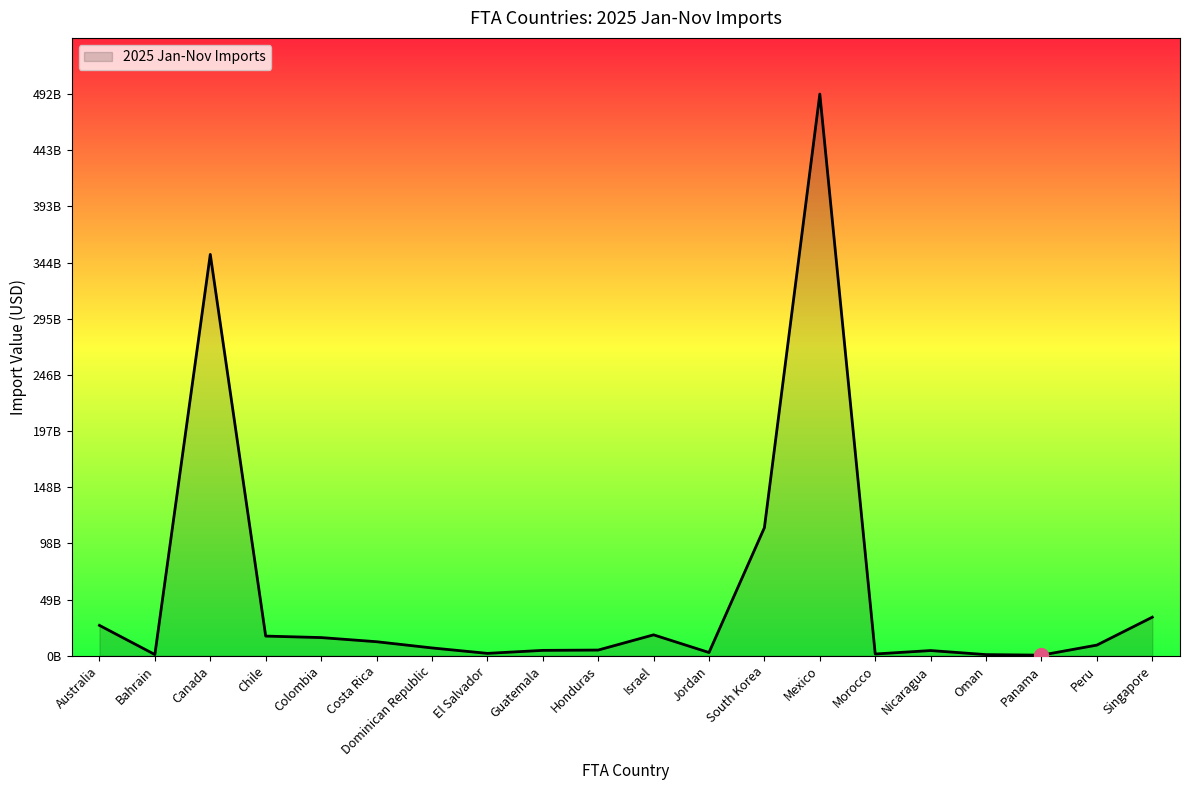

What is the smallest value displayed?

561988286